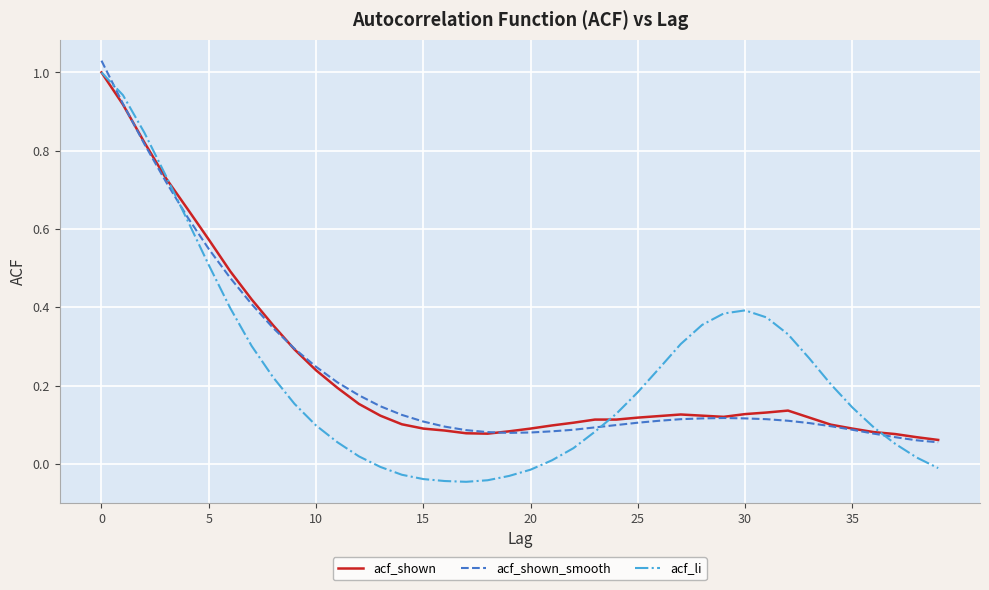

Which series has the widest spread of values?

acf_li